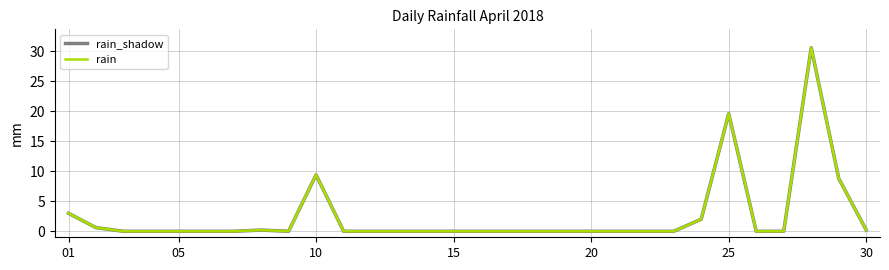

Is this an area chart (filled region under the line)?

No